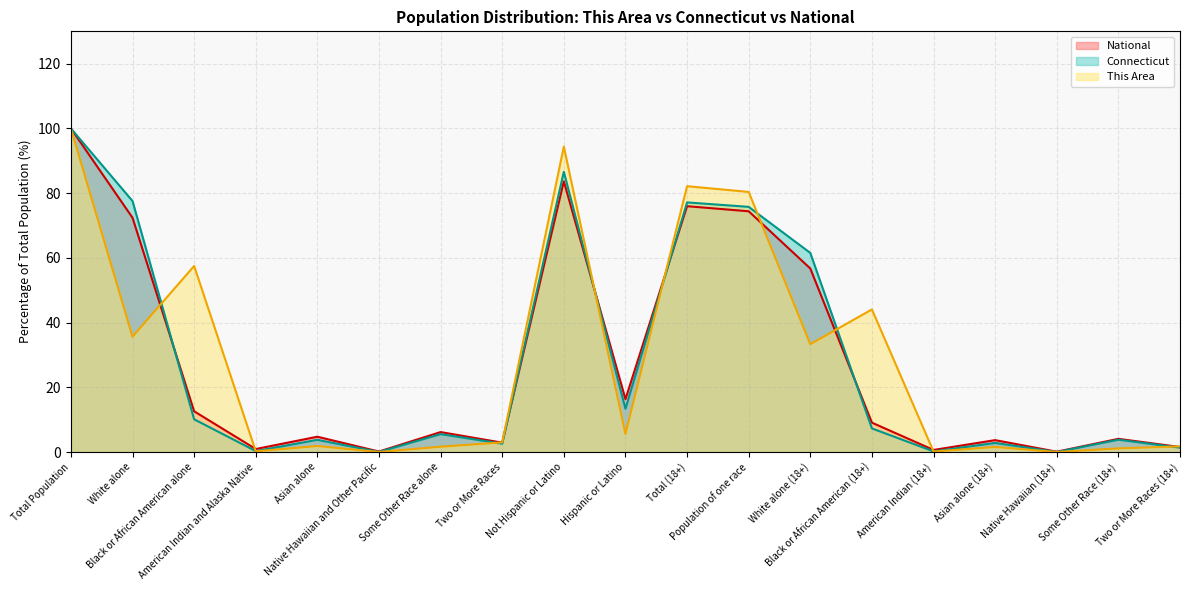

What is the label of the 9th point from the right?

Total (18+)